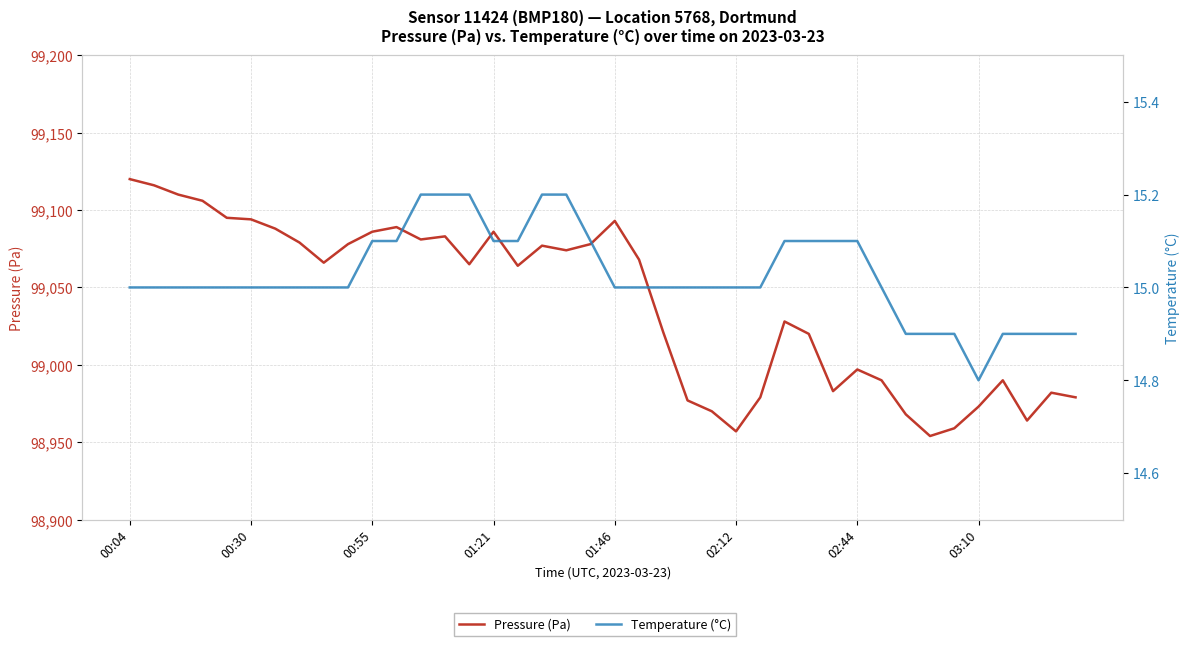

What is the difference between the highest and lowest values at 28?

99004.9